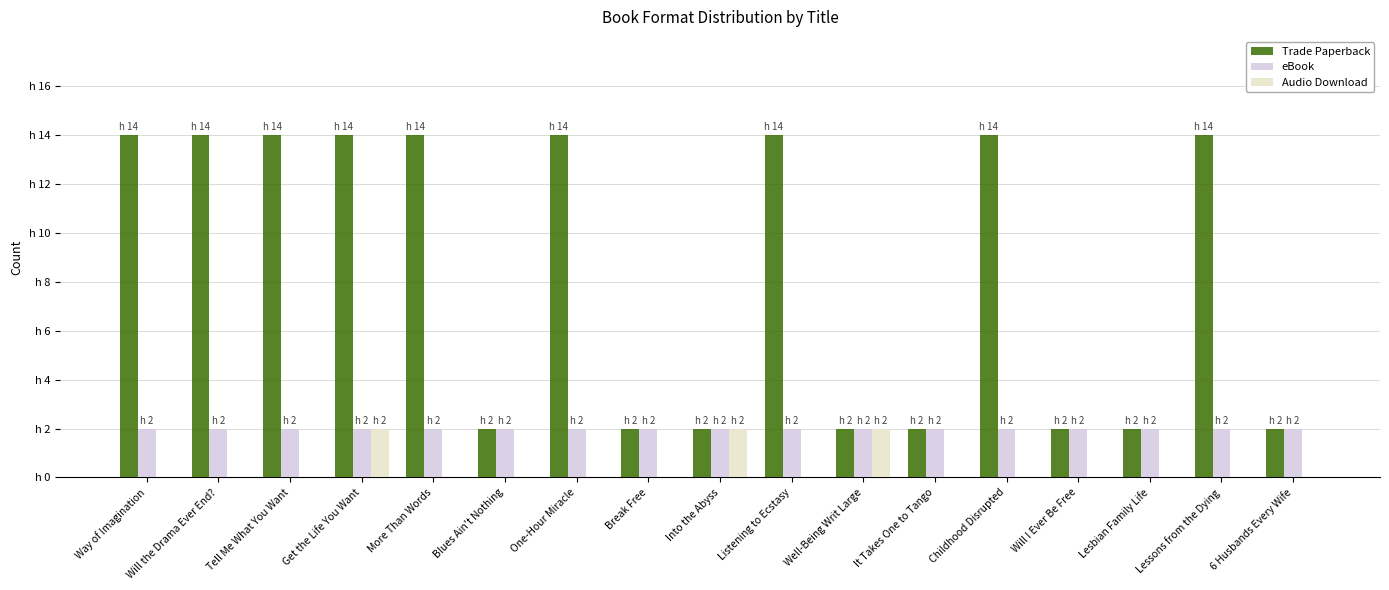

Which series has the largest range (max minus min)?

Trade Paperback